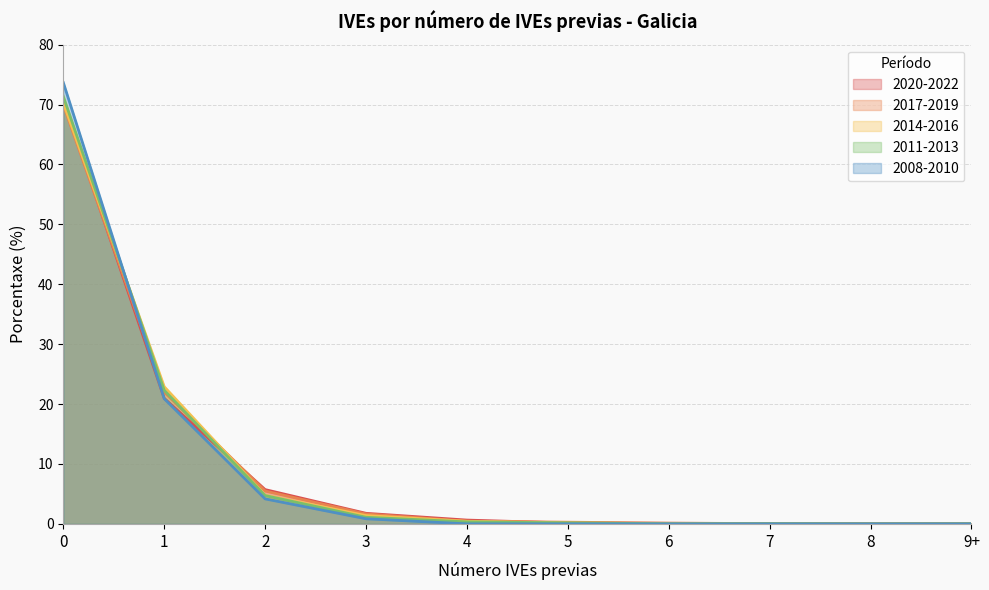

What is the difference between the highest and lowest values at 5?

0.3